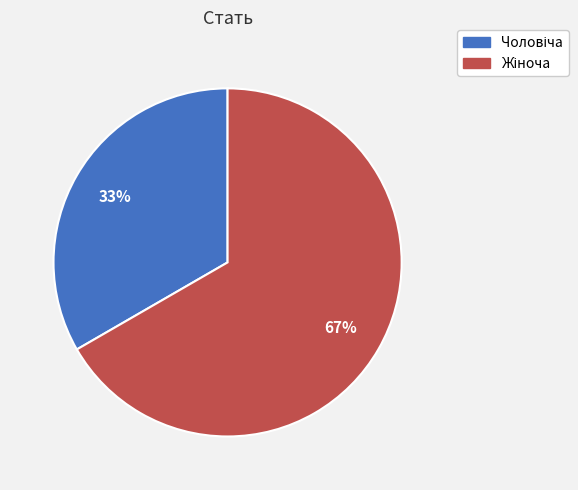

Is there any slice that represents more than half of the pie?

Yes